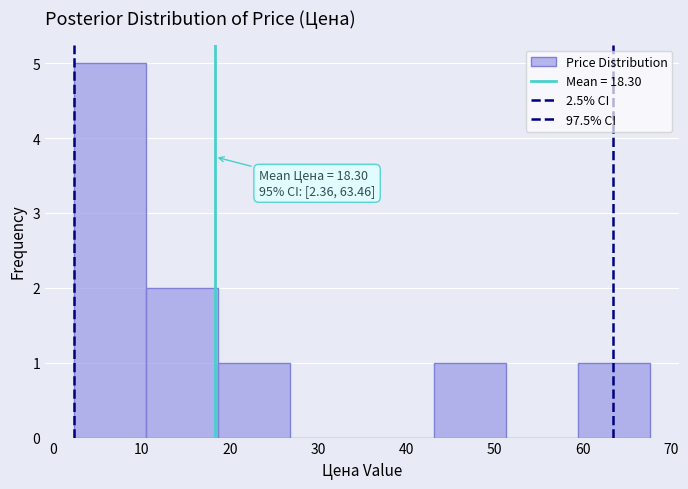

Over which range of the x-axis is the bar tallest?

2 to 11